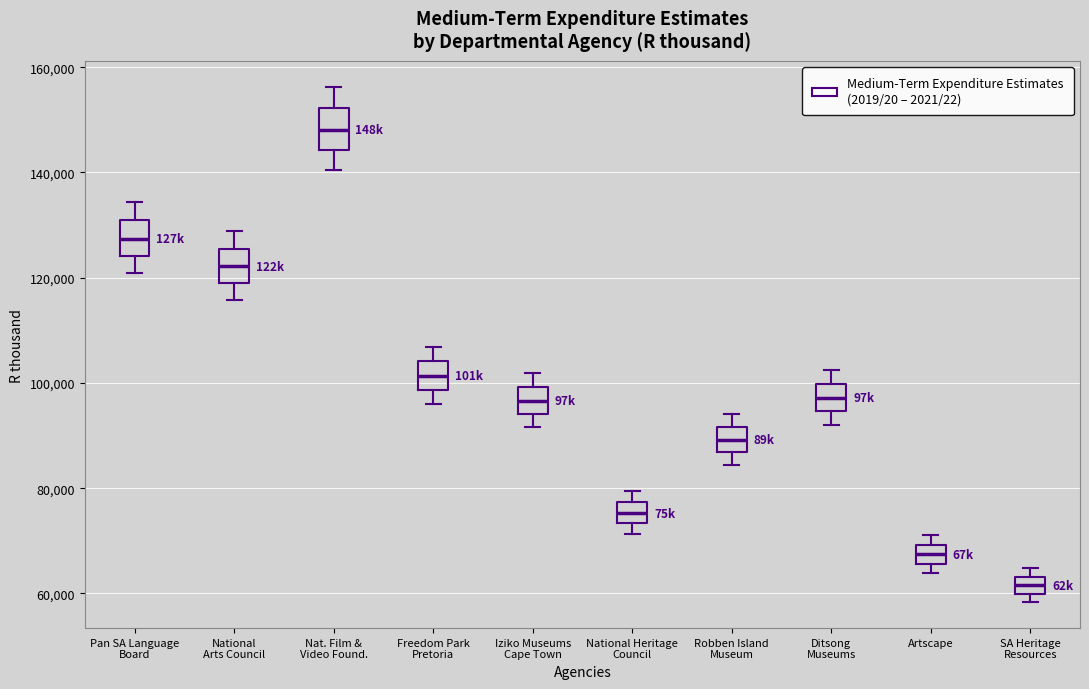

Reading left to right, read every box against the y-axis: the position of its median line, the range the box covers, and the ends of its whiskers. The values are not printed on the chart, so give them approximately, as read against the axis.

Pan SA Language Board: median 128000, box 124000 to 130000, whiskers 120000 to 134000
National Arts Council: median 122000, box 118000 to 126000, whiskers 116000 to 128000
Nat. Film & Video Found.: median 148000, box 144000 to 152000, whiskers 140000 to 156000
Freedom Park Pretoria: median 102000, box 98000 to 104000, whiskers 96000 to 106000
Iziko Museums Cape Town: median 96000, box 94000 to 100000, whiskers 92000 to 102000
National Heritage Council: median 76000, box 74000 to 78000, whiskers 72000 to 80000
Robben Island Museum: median 90000, box 86000 to 92000, whiskers 84000 to 94000
Ditsong Museums: median 98000, box 94000 to 100000, whiskers 92000 to 102000
Artscape: median 68000, box 66000 to 70000, whiskers 64000 to 72000
SA Heritage Resources: median 62000, box 60000 to 64000, whiskers 58000 to 64000 (above the box's upper edge)